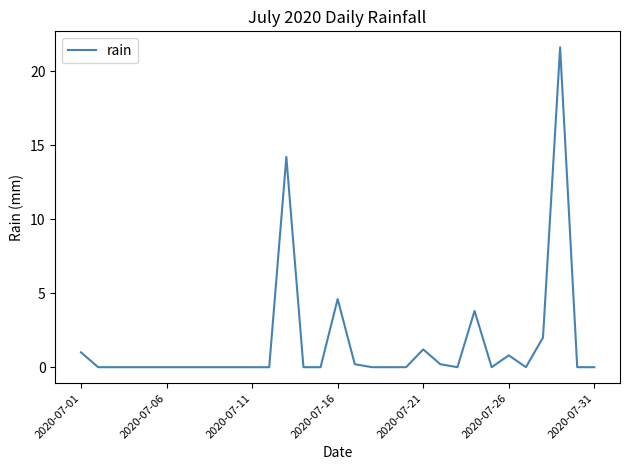

What is the difference between the maximum and minimum values?

21.6